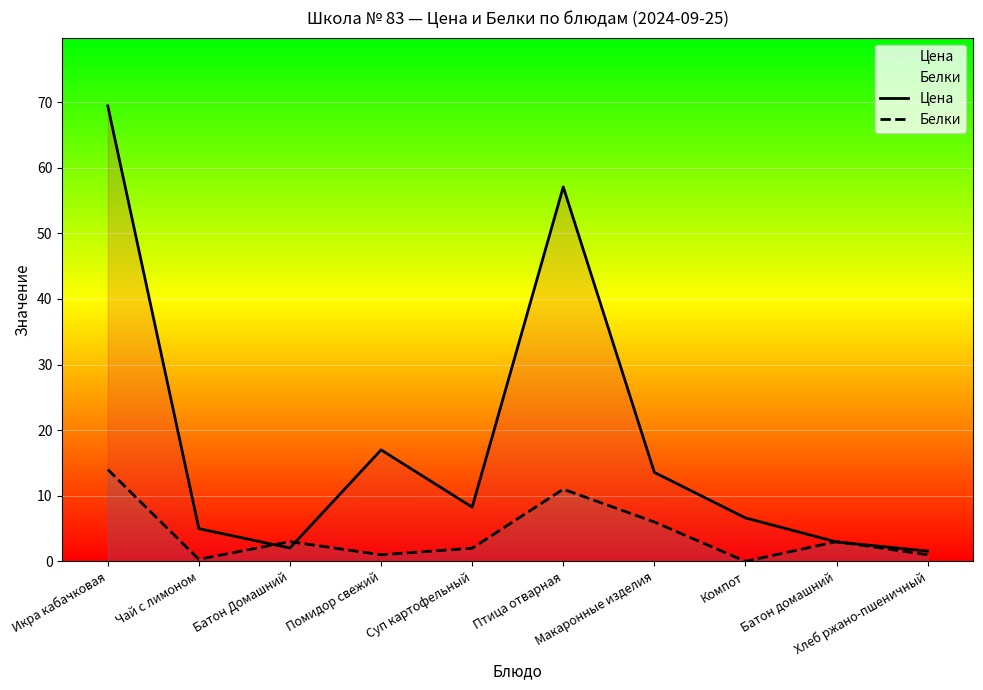

At which label is Белки closest to 7?

Макаронные изделия